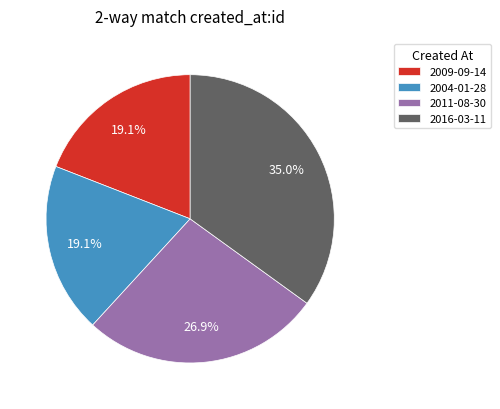

How many segments does this pie chart have?

4